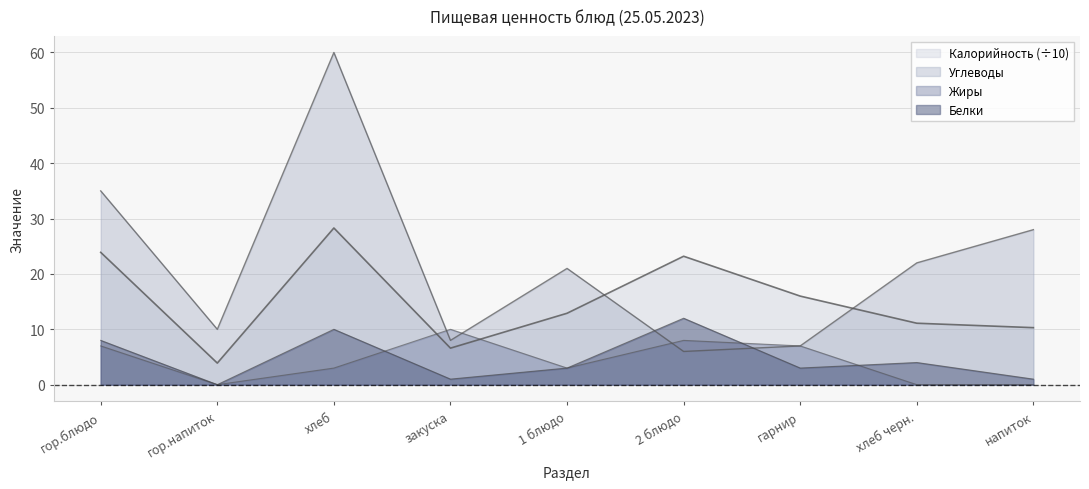

What is the highest value of the Белки series?

12.0